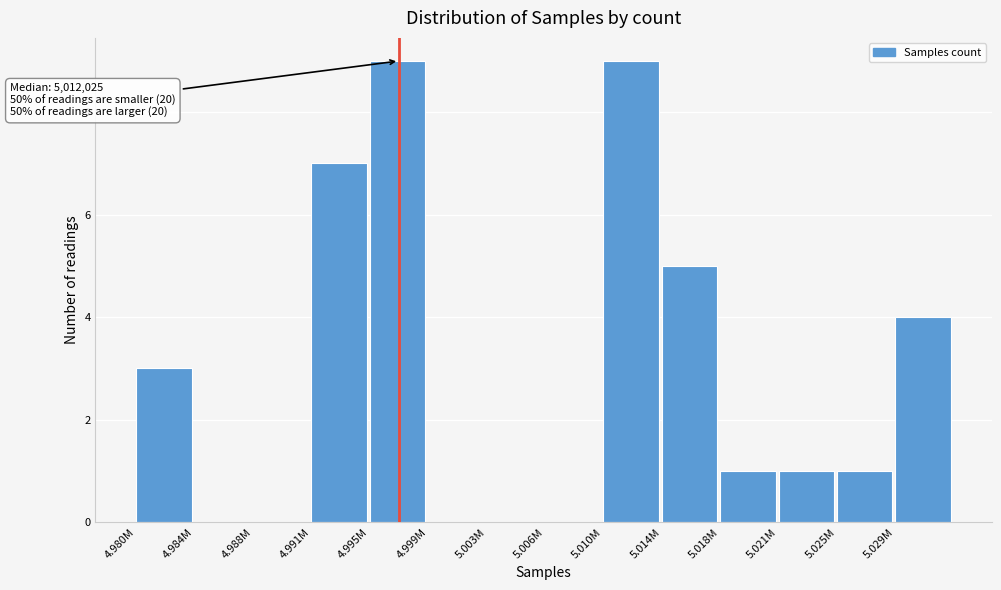

Reading left to right, what are all the values shown in this chart?

4.980M=3	4.984M=0	4.988M=0	4.991M=7	4.995M=9	4.999M=0	5.003M=0	5.006M=0	5.010M=9	5.014M=5	5.018M=1	5.021M=1	5.025M=1	5.029M=4